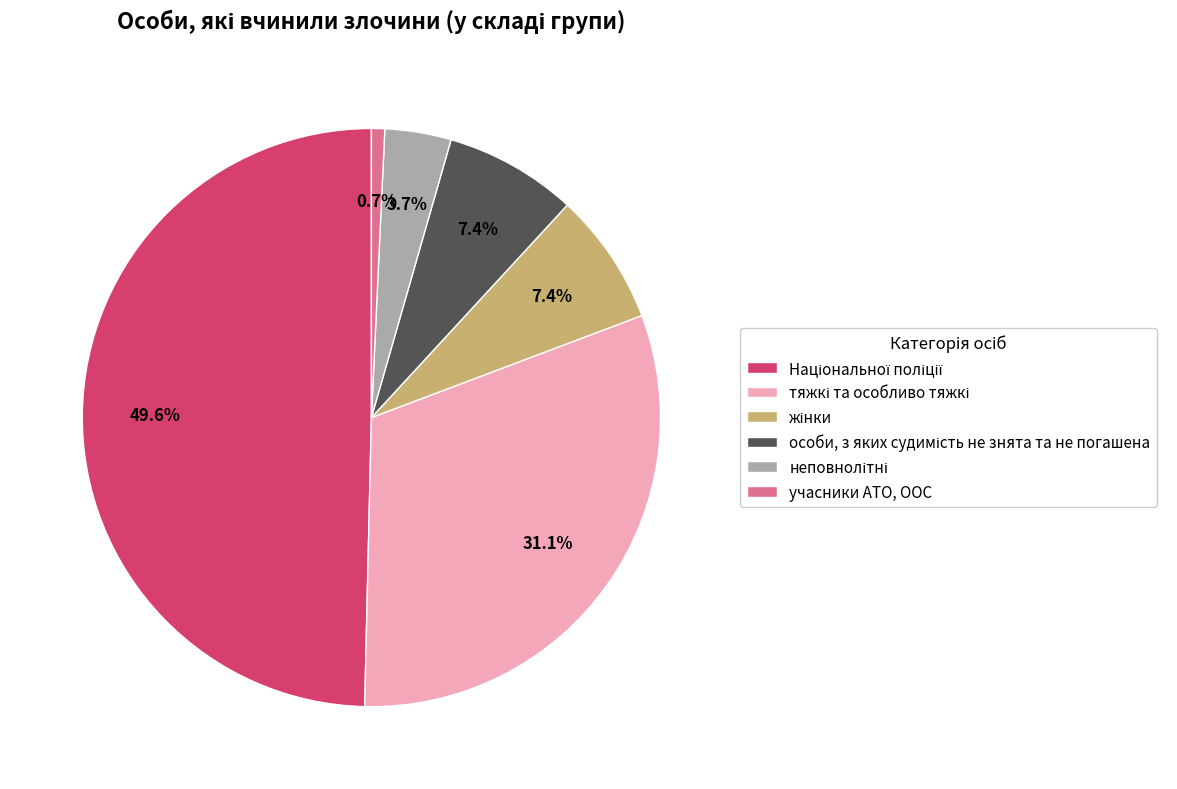

What percentage is NOT represented by учасники АТО, ООС?

99.3%